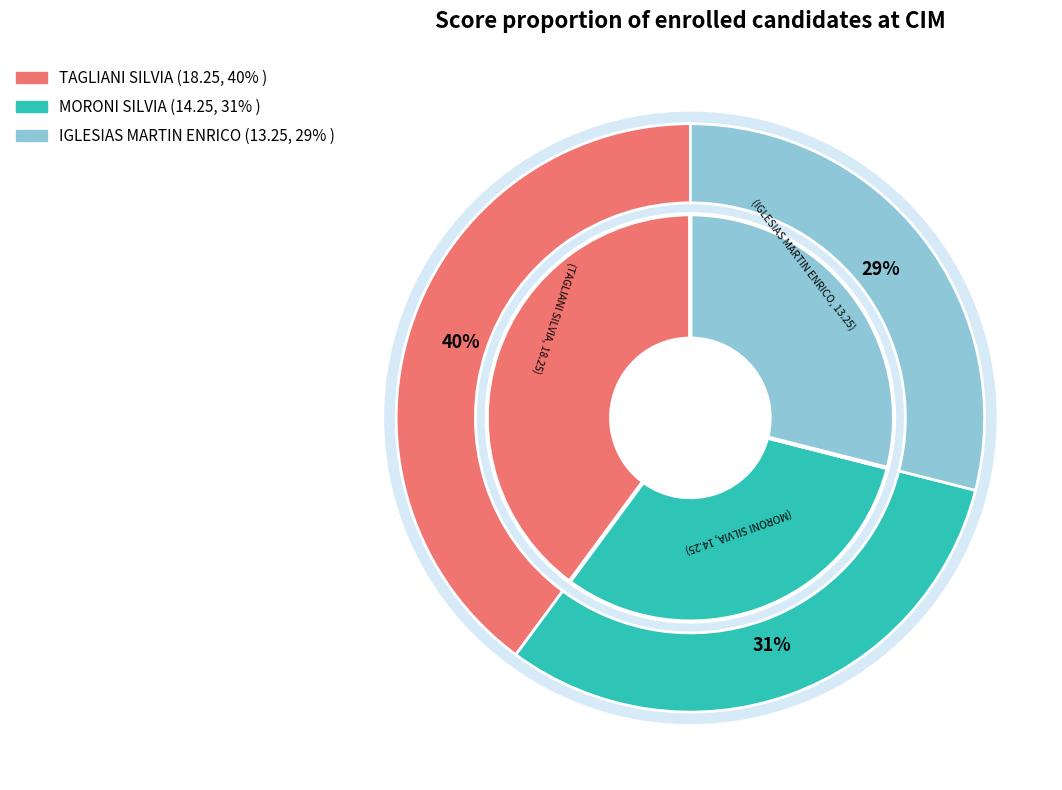

To the nearest percent, what portion does TAGLIANI SILVIA represent?

40%